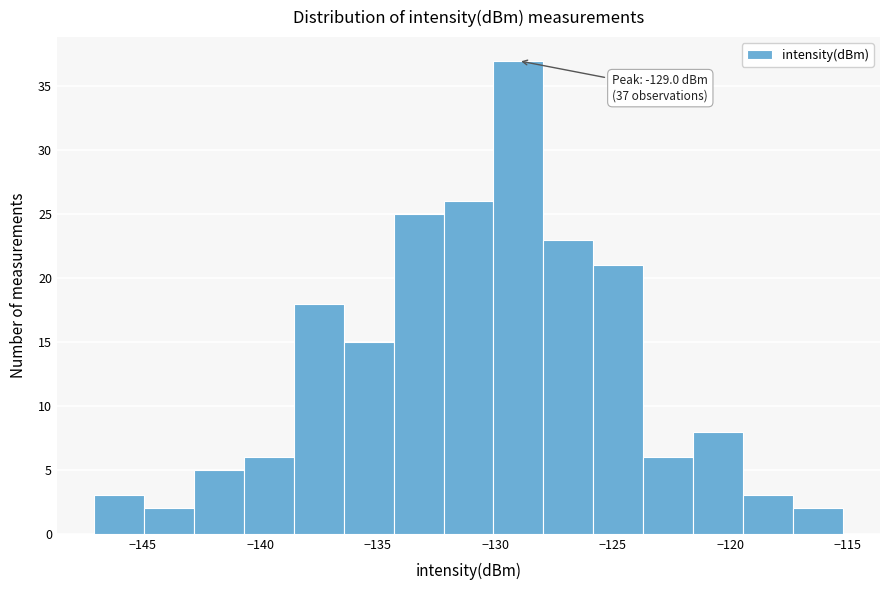

Over which range of the x-axis is the bar tallest?

-130.0 to -128.0